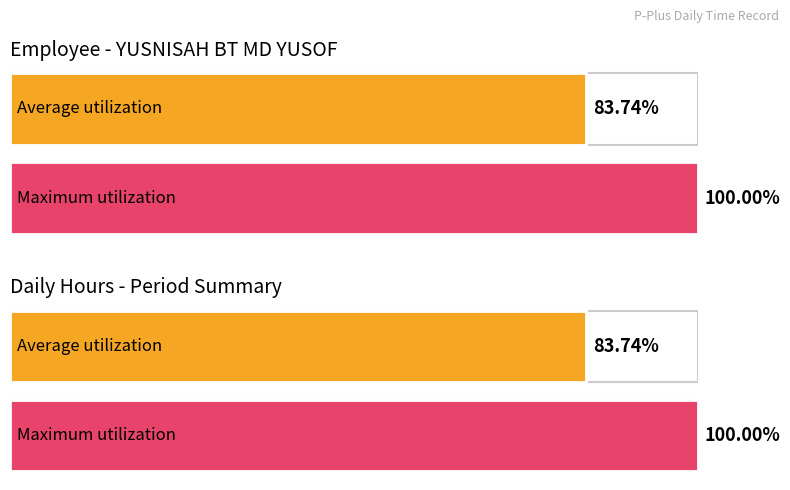

Does the chart contain any negative values?

No